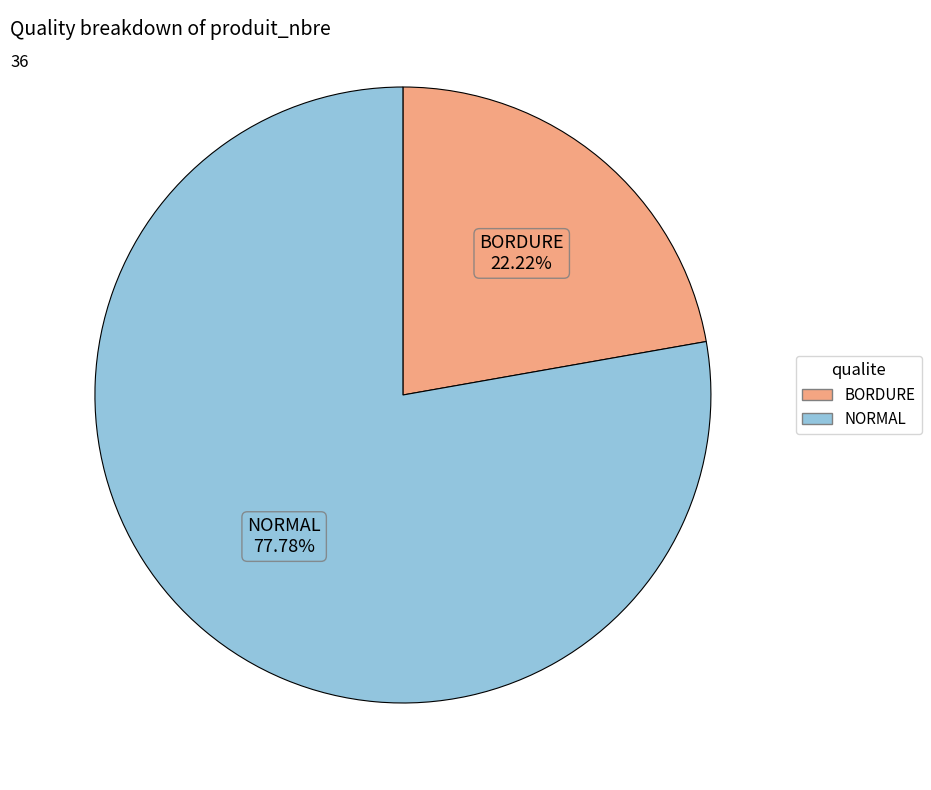

Which category has the biggest portion of the pie?

NORMAL